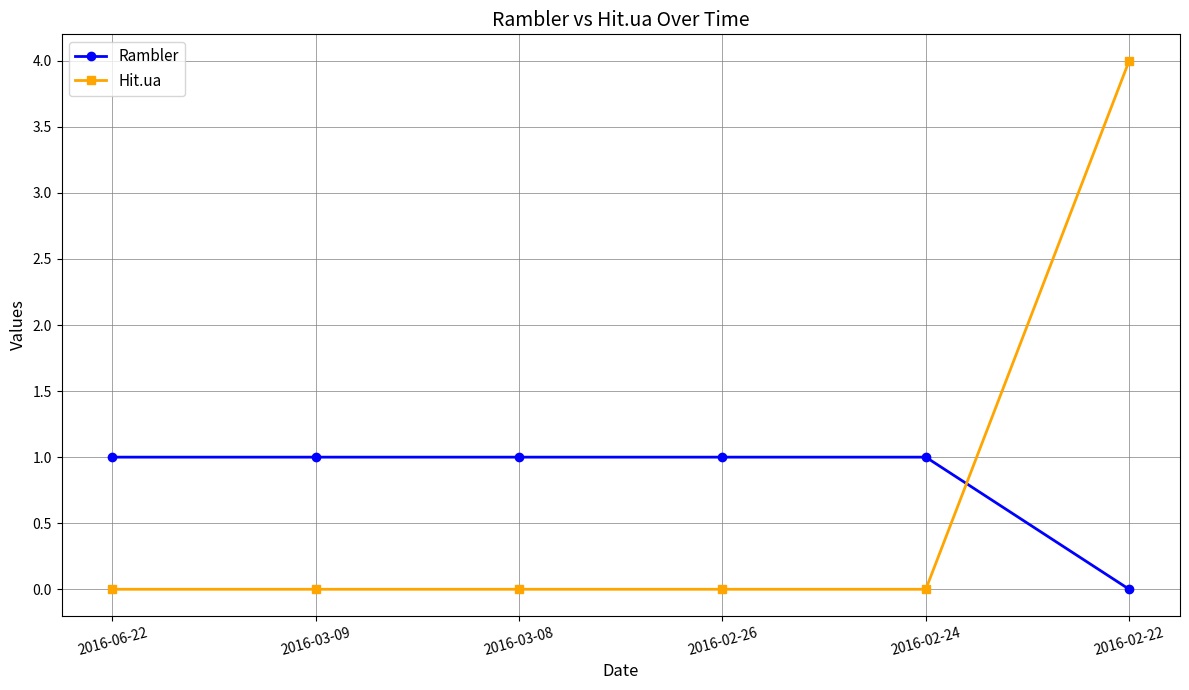

Reading left to right, what are all the values shown in this chart?

Rambler: 1	1	1	1	1	0
Hit.ua: 0	0	0	0	0	4